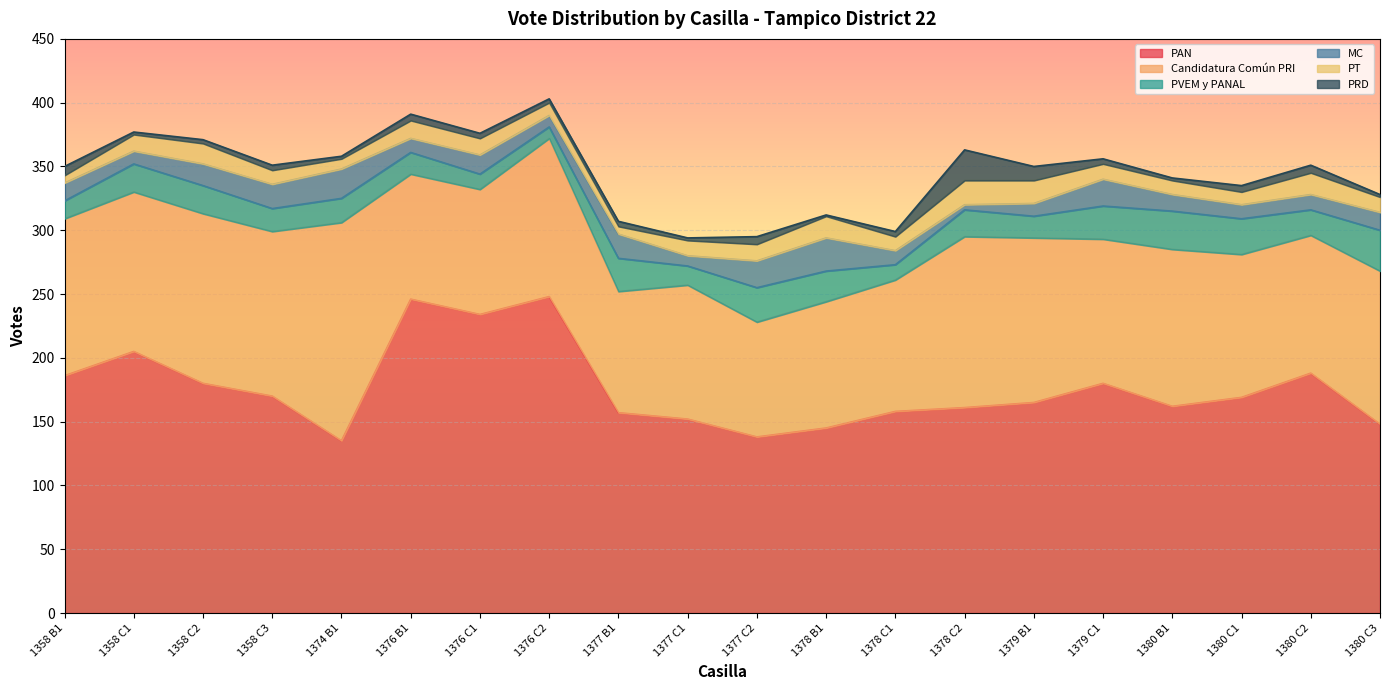

What is the difference between the highest and lowest values at 1378 B1?

144